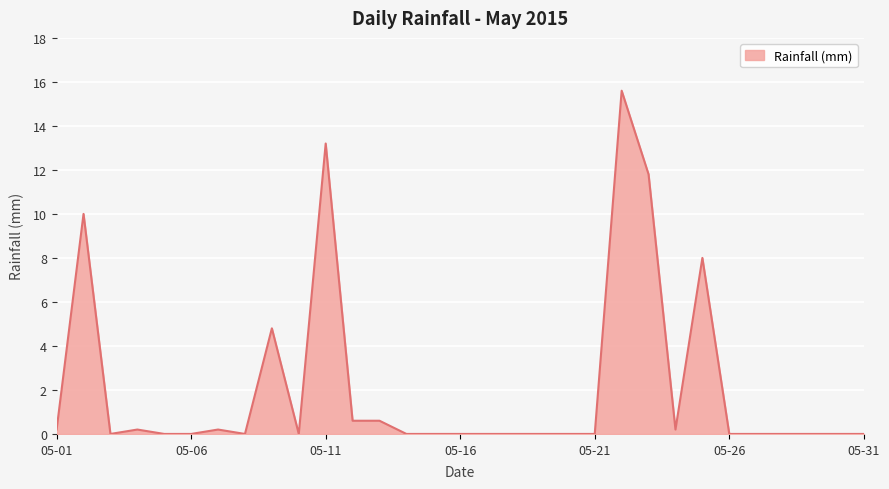

Reading left to right, list all the values displayed in this chart.

0.2	10.0	0.0	0.2	0.0	0.0	0.2	0.0	4.8	0.0	13.2	0.6	0.6	0.0	0.0	0.0	0.0	0.0	0.0	0.0	0.0	15.6	11.8	0.2	8.0	0.0	0.0	0.0	0.0	0.0	0.0